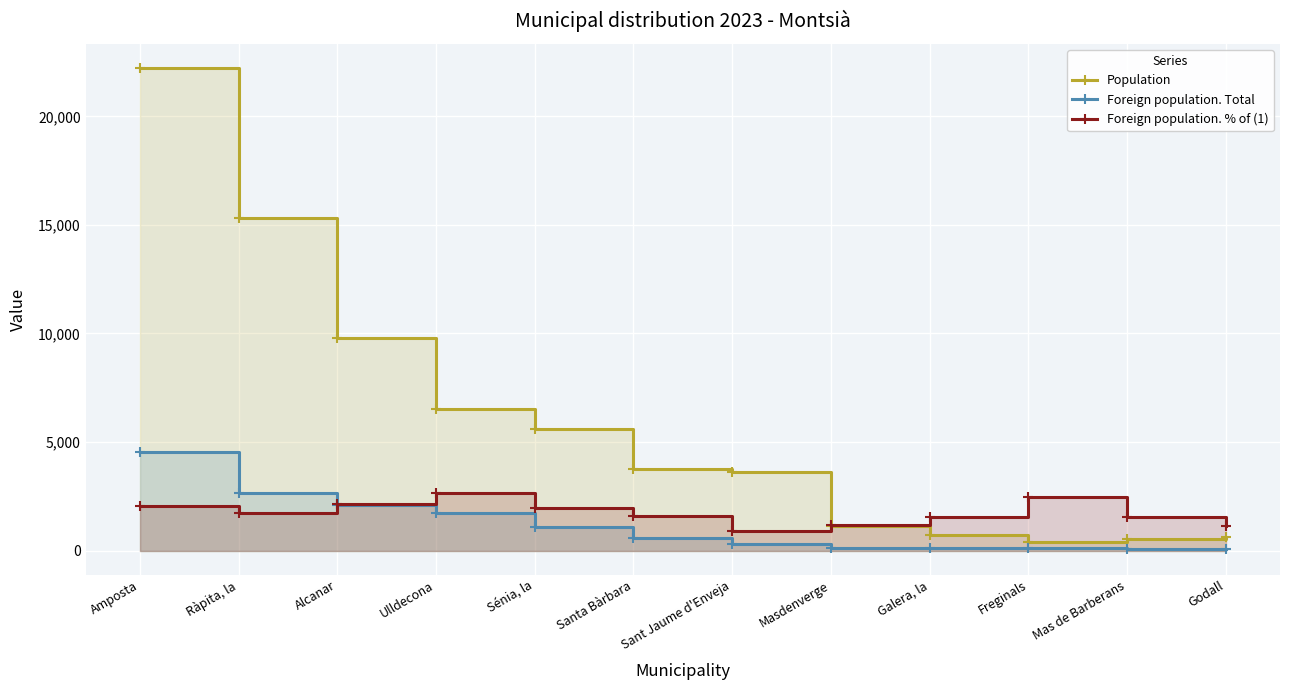

Count the number of categories in the chart.

12